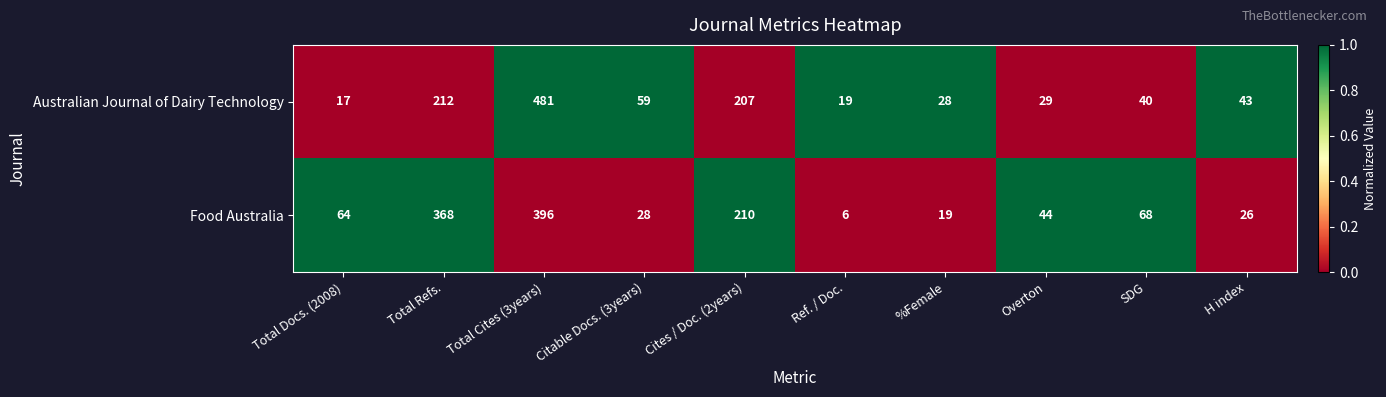

What is the total value across all series at Ref. / Doc.?

25